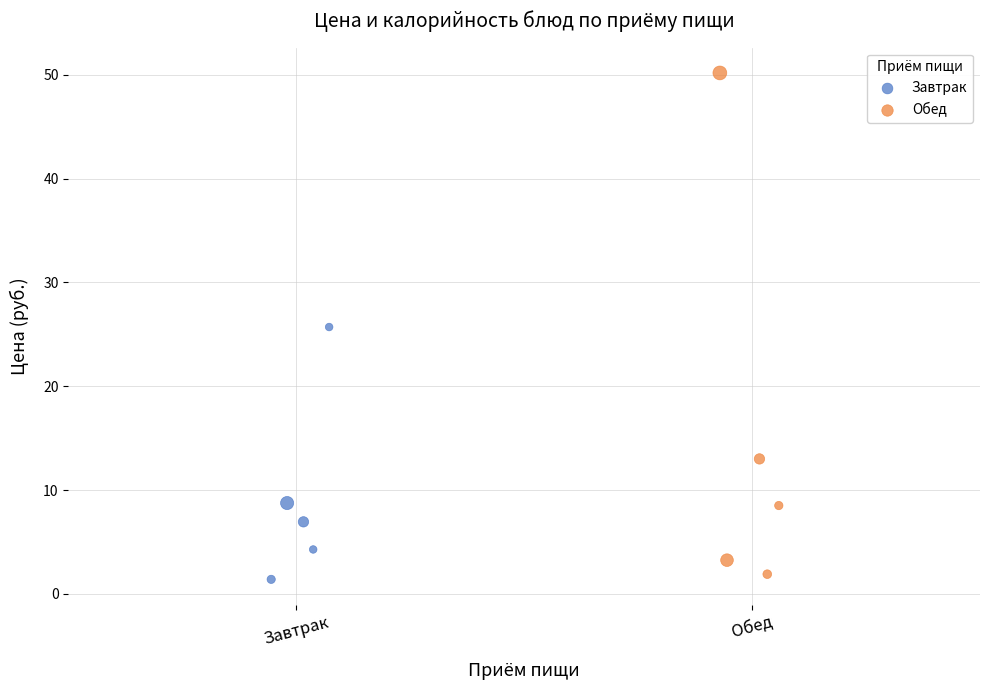

Which series has the largest Y range (max minus min)?

Обед